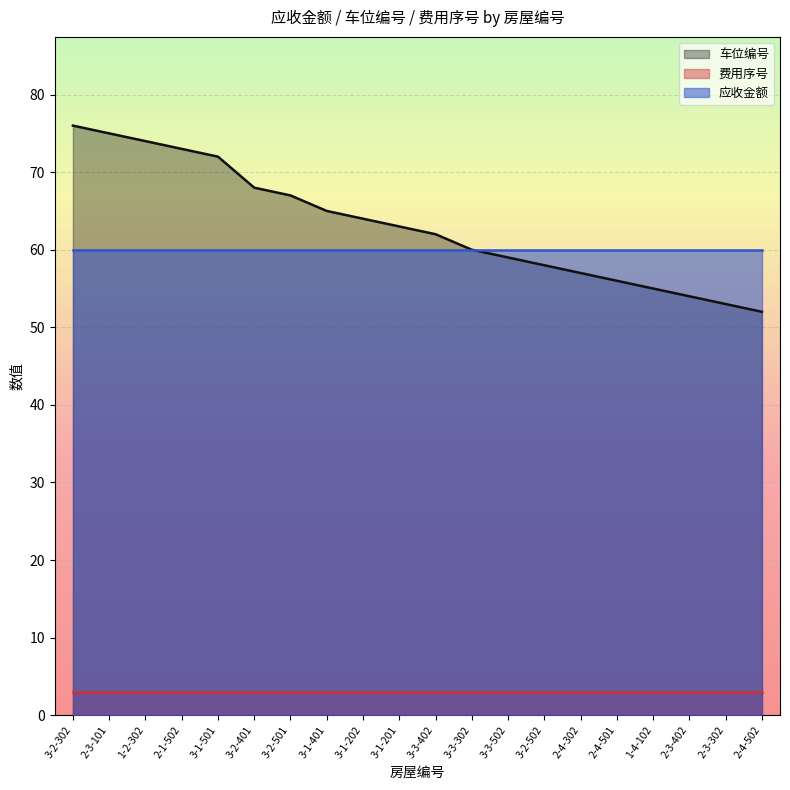

True or false: 车位编号 and 费用序号 cross at least once.

False